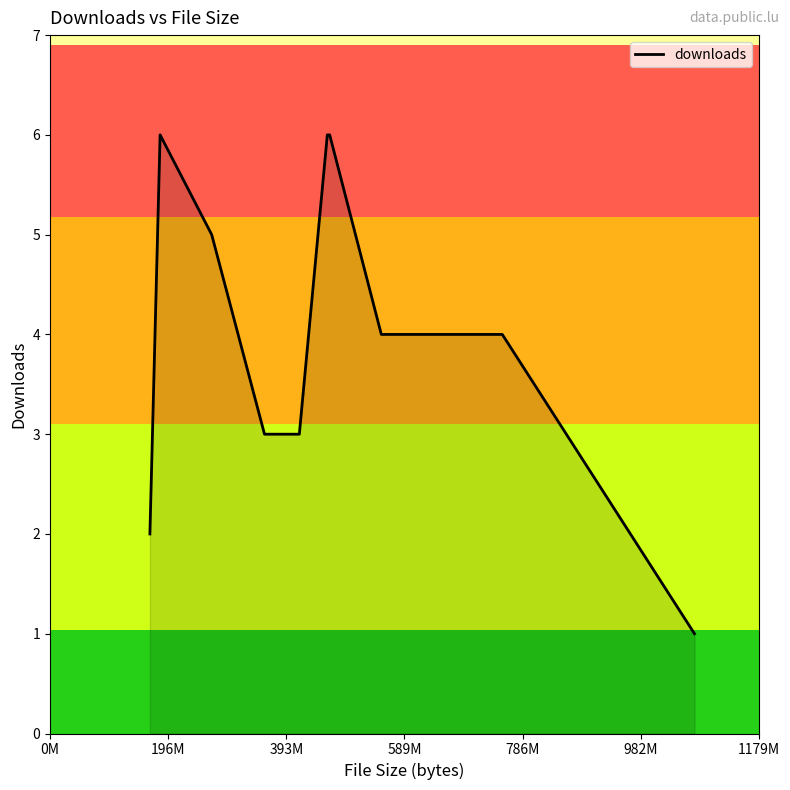

What is the maximum value shown in the chart?

6